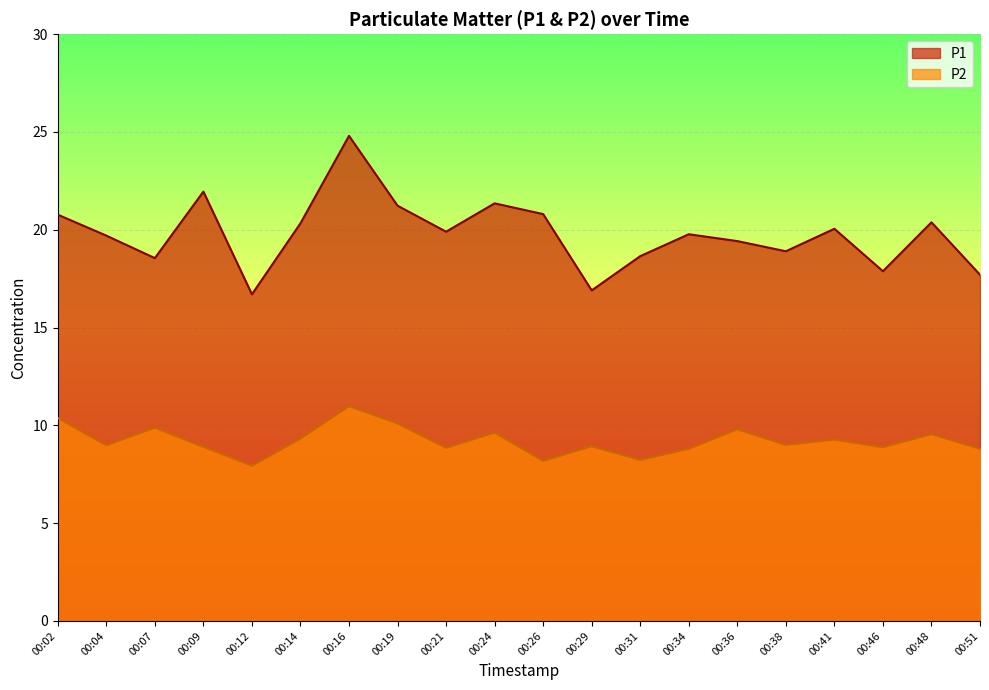

What are all the series names shown in the legend?

P1, P2